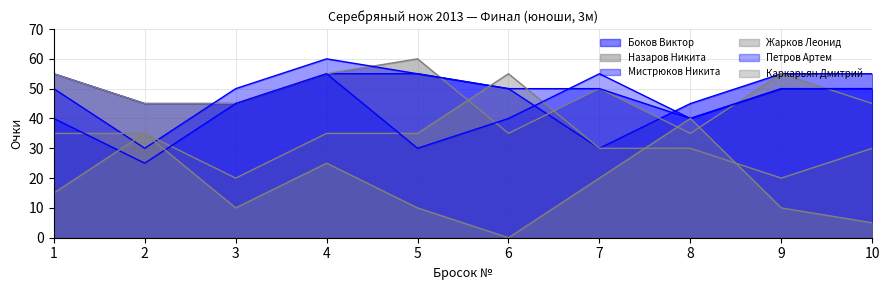

Which series ends up on top after the final intersection of Каркарьян Дмитрий and Жарков Леонид?

Жарков Леонид